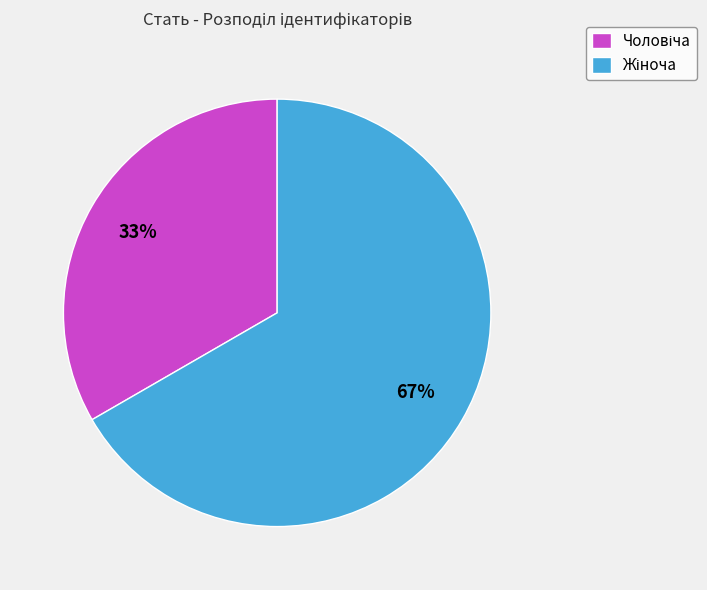

Does any single category account for the majority?

Yes